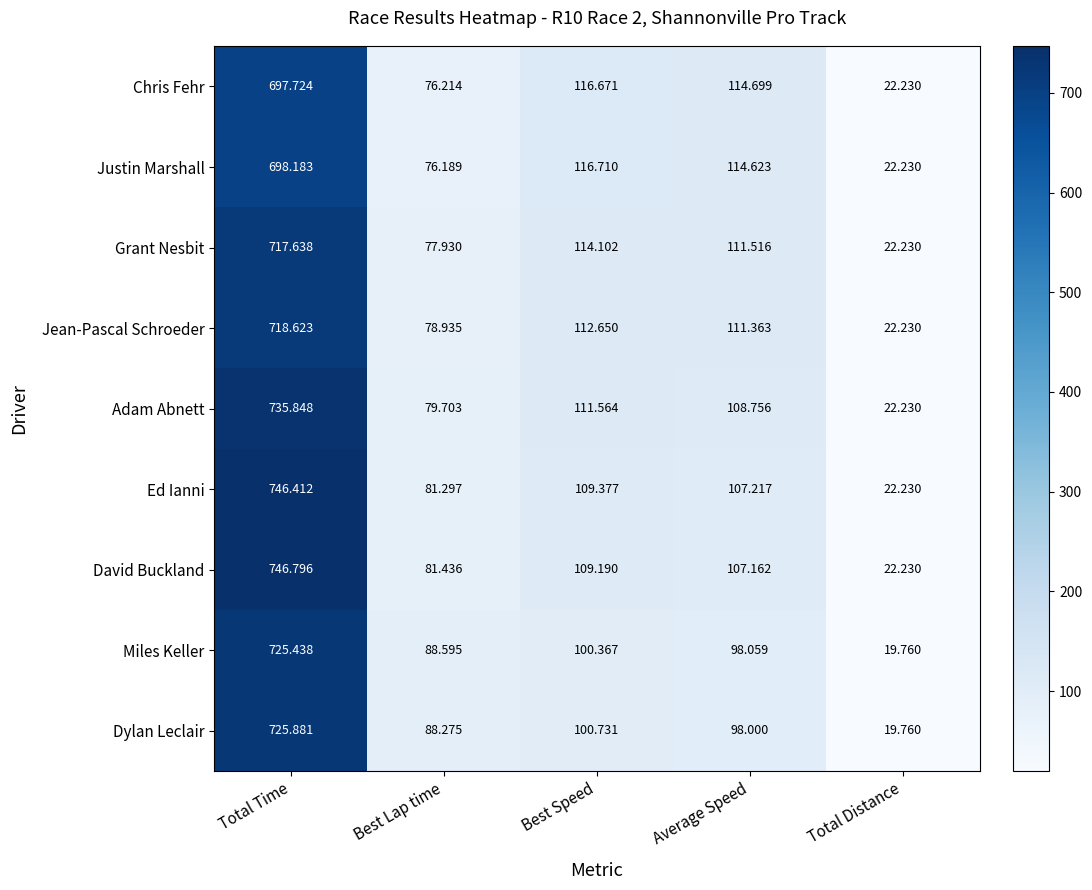

At how many categories does at least one series exceed 182?

1